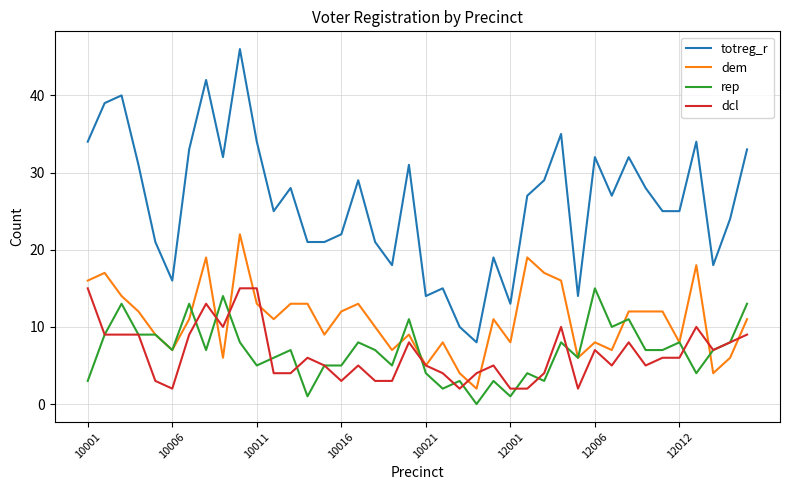

True or false: rep and totreg_r cross at least once.

False